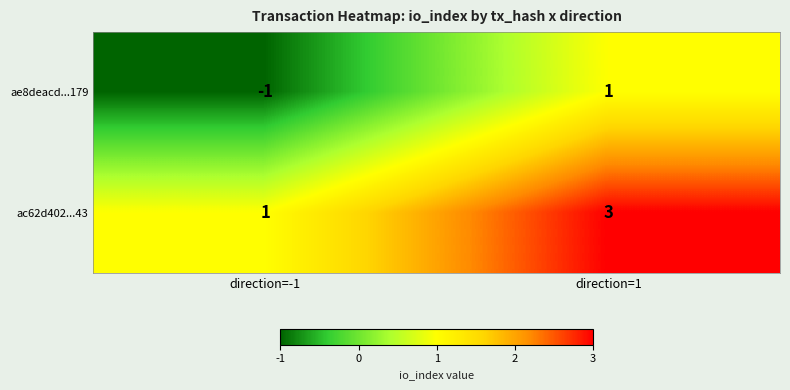

Reading left to right, transcribe all the data shown in this chart.

ae8deacd...179: direction=-1=-1	direction=1=1
ac62d402...43: direction=-1=1	direction=1=3